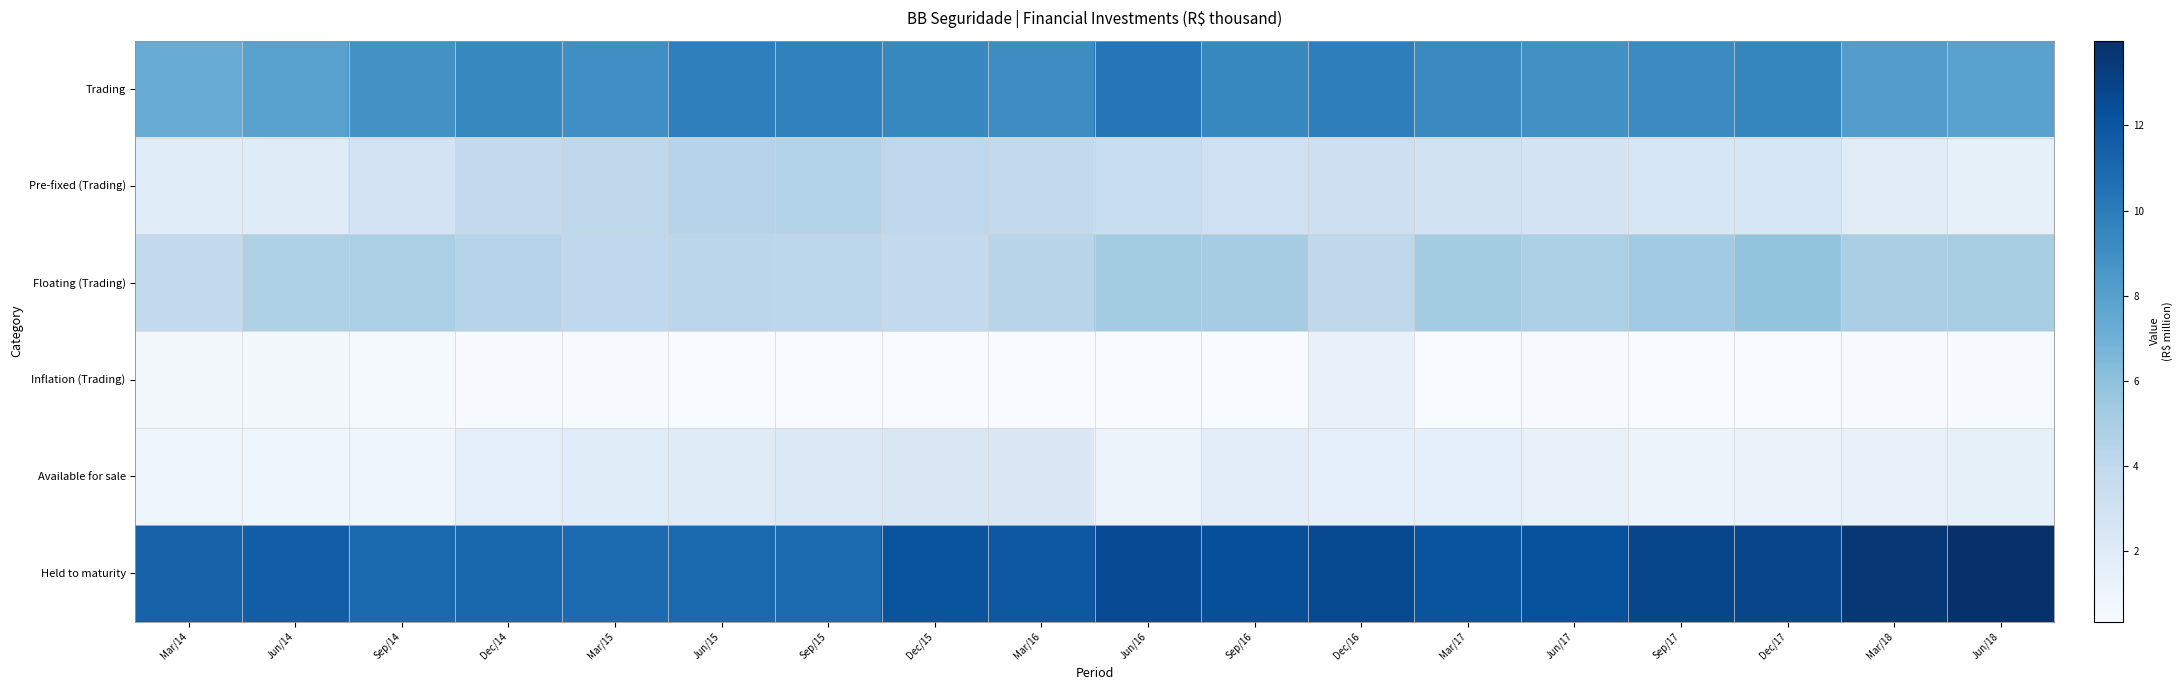

Which series has the largest total across all categories?

Held to maturity